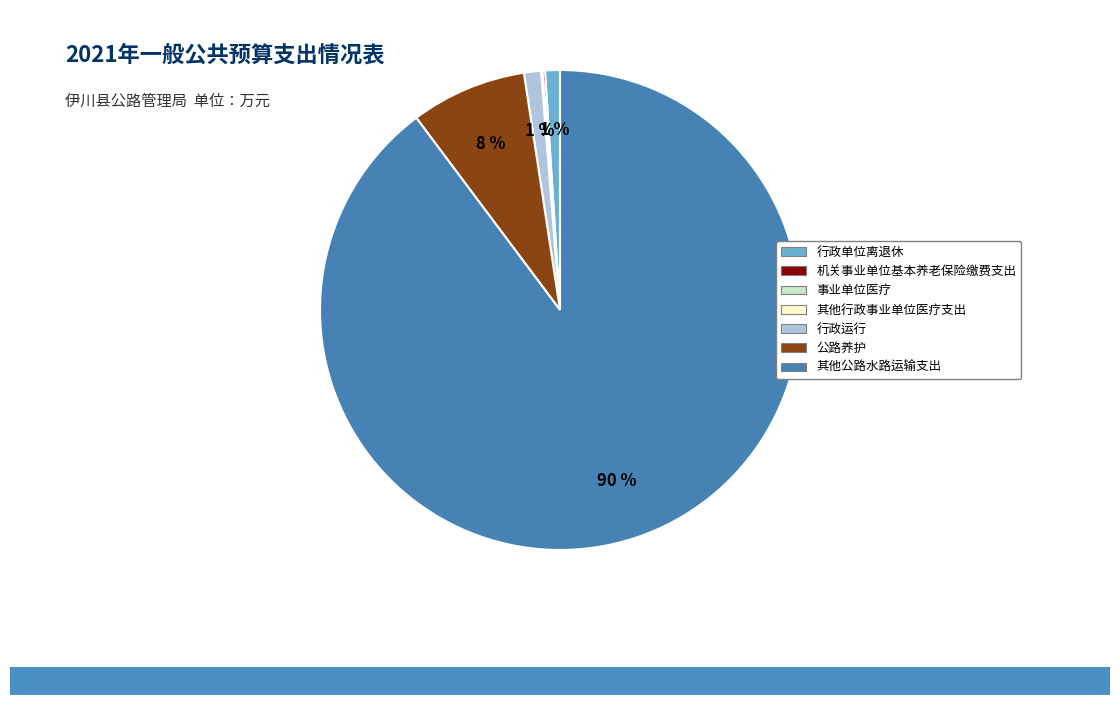

Does 其他公路水路运输支出 represent more than half of the total?

Yes